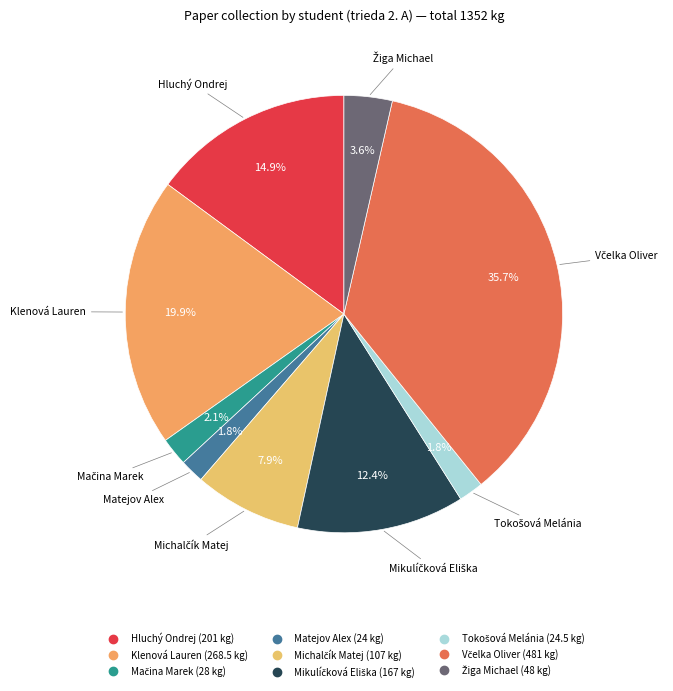

Is there a majority slice in this chart?

No